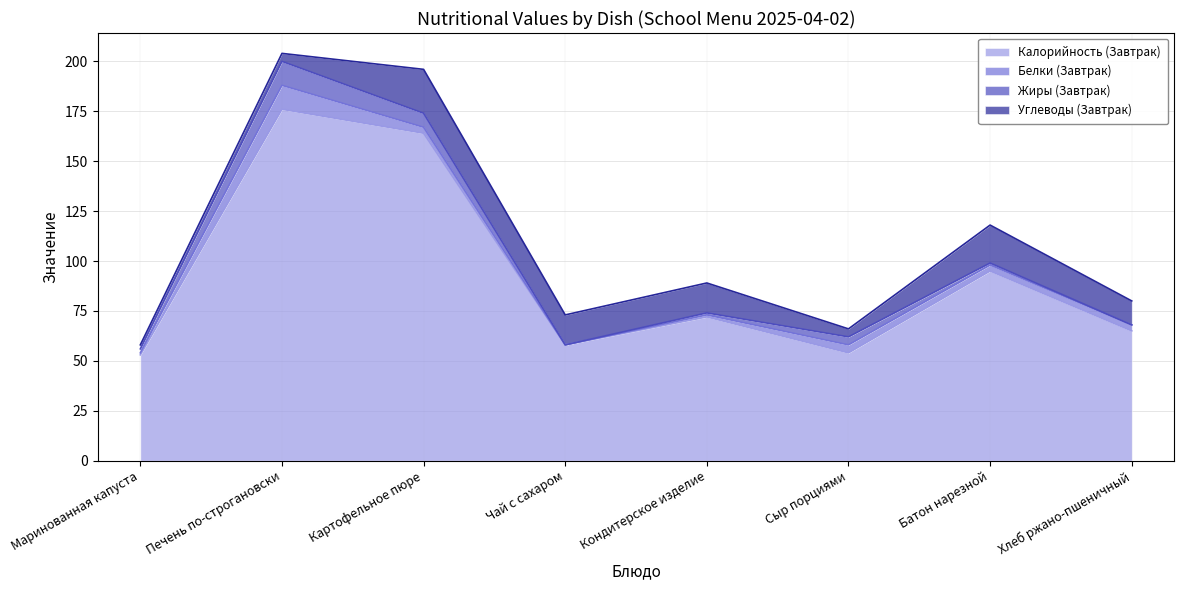

Which category has the lowest value in the Углеводы (Завтрак) series?

Маринованная капуста